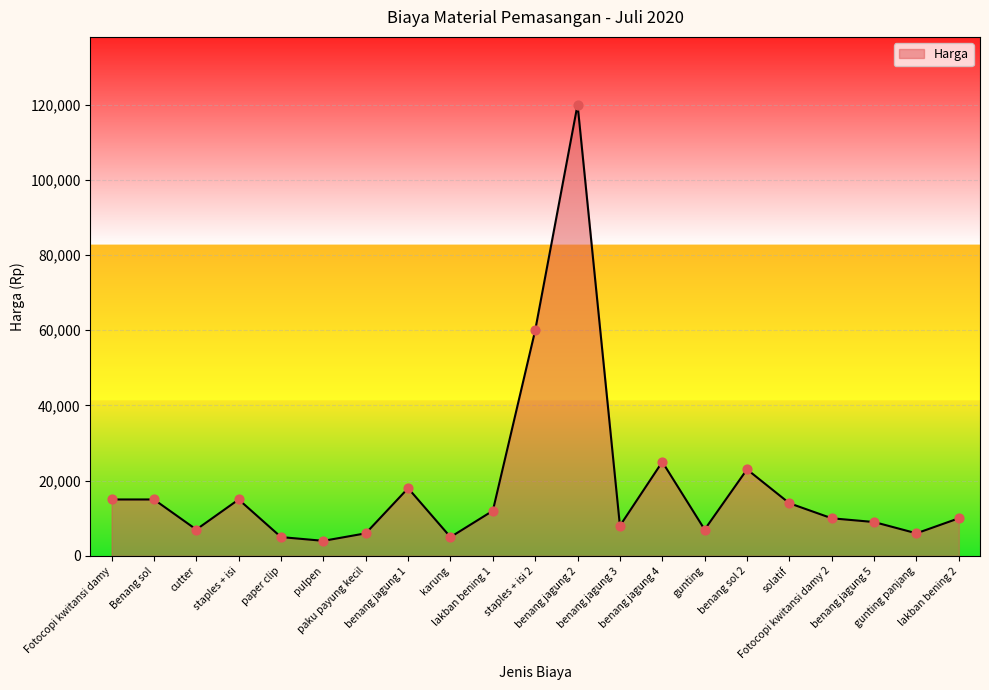

Approximately how many times larger is the value at lakban bening 1 compared to gunting panjang?

2.0